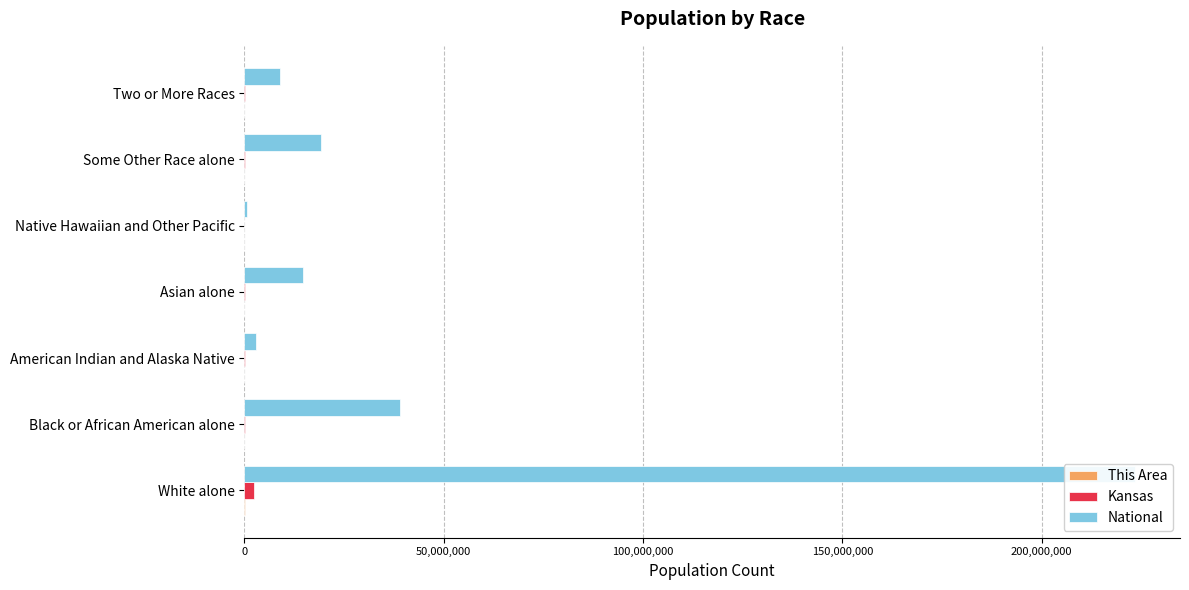

Which series has the largest range (max minus min)?

National